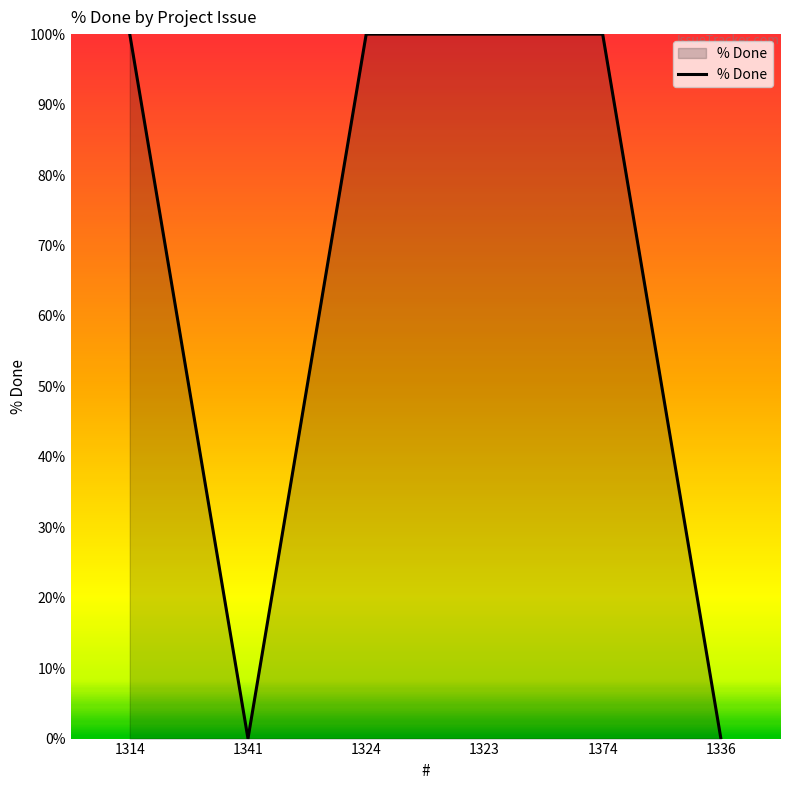

Is it true that the value at 1314 is 53?

False